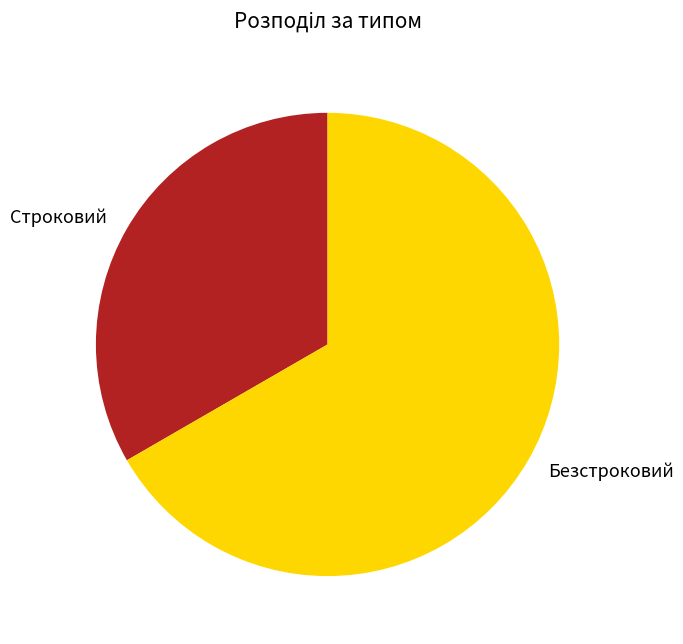

Which slice is the smallest?

Строковий